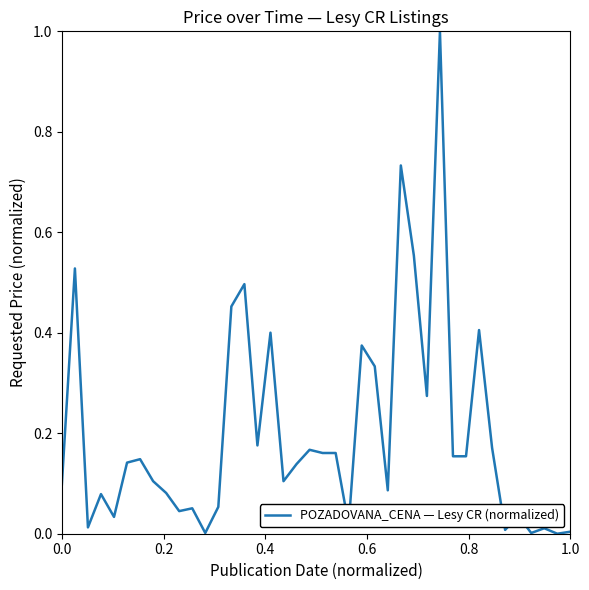

What is the maximum value shown in the chart?

1.0